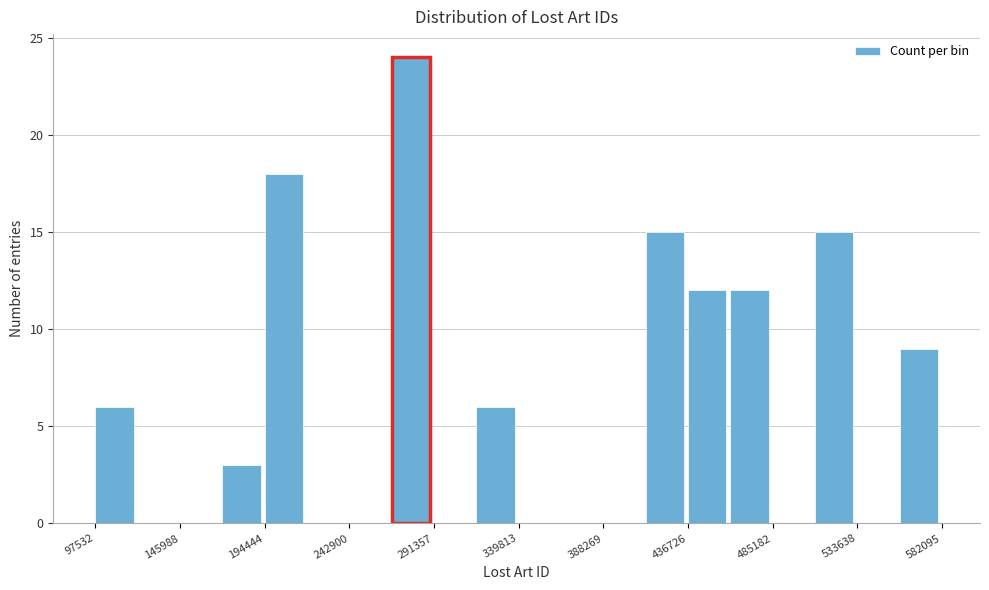

Reading left to right, transcribe this chart: for each bar, give the range it covers on the x-axis and its height. Neither the bar edges nor the heights are printed on the chart, so give them approximately, as read against the axes.

100000 to 120000: 6
120000 to 145000: 0
145000 to 170000: 0
170000 to 195000: 3
195000 to 220000: 18
220000 to 245000: 0
245000 to 265000: 0
265000 to 290000: 24
290000 to 315000: 0
315000 to 340000: 6
340000 to 365000: 0
365000 to 390000: 0
390000 to 410000: 0
410000 to 435000: 15
435000 to 460000: 12
460000 to 485000: 12
485000 to 510000: 0
510000 to 535000: 15
535000 to 560000: 0
560000 to 580000: 9